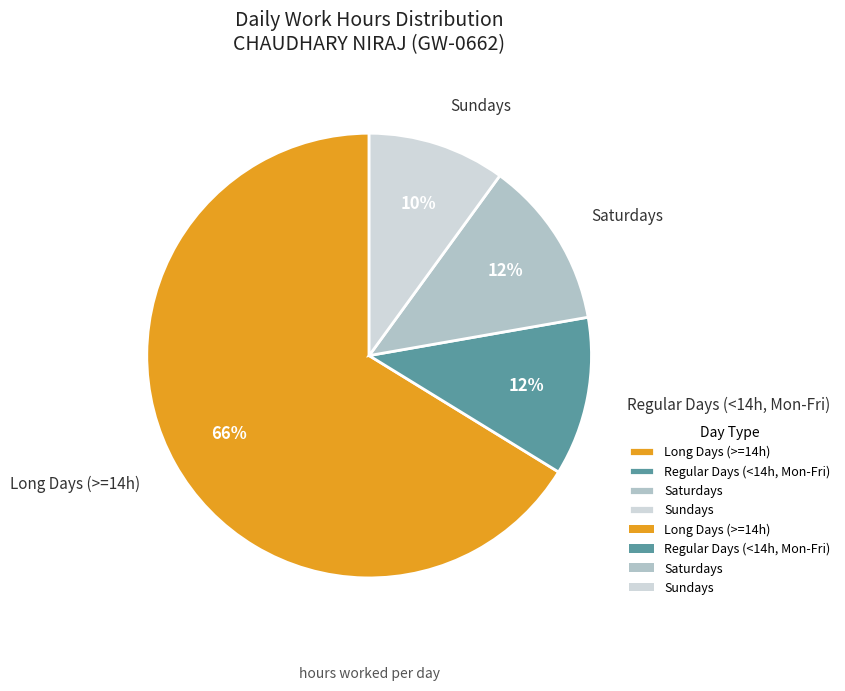

How many segments does this pie chart have?

4